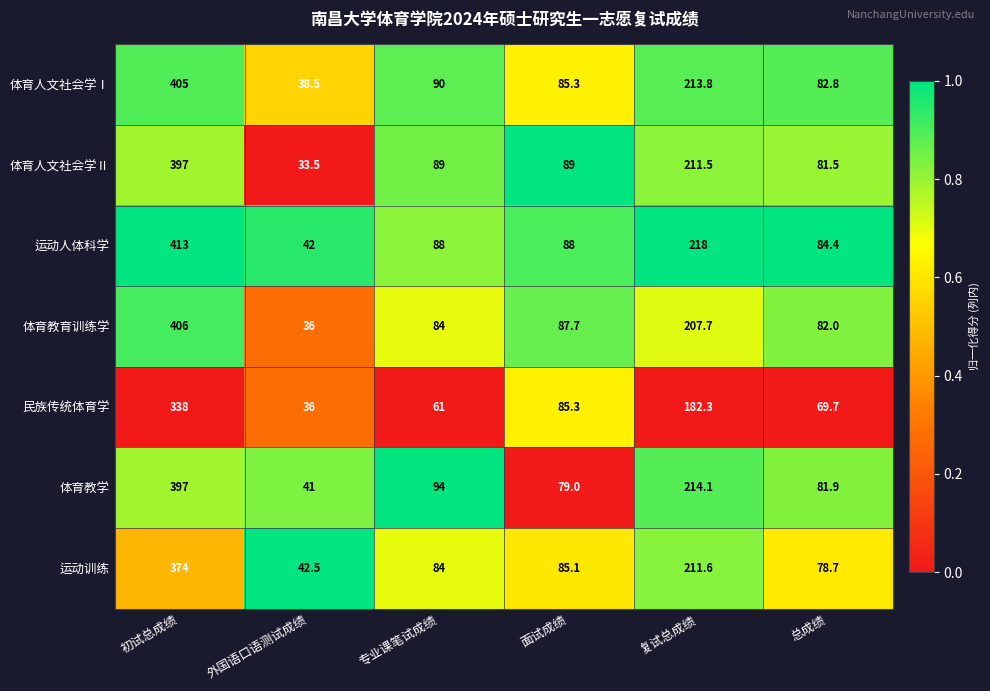

What is the total value across all series at 初试总成绩?

2730.0